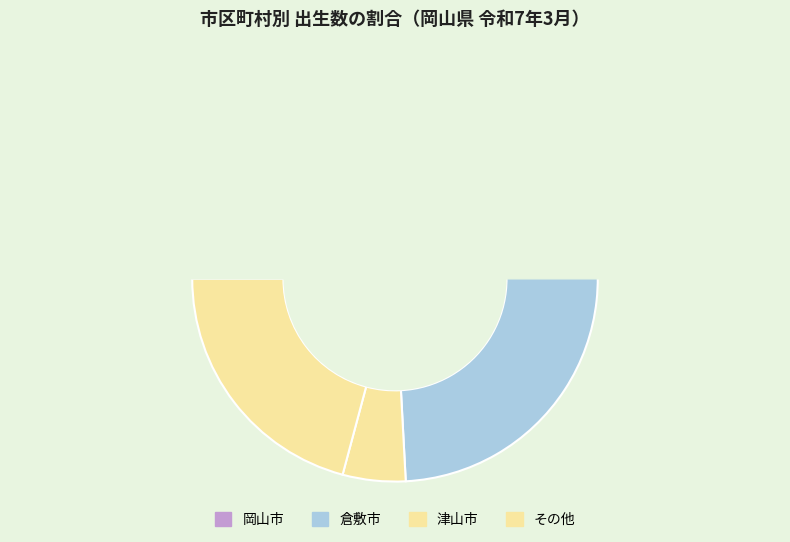

To the nearest percent, what is the difference between the largest and smallest slice percentages?

44%